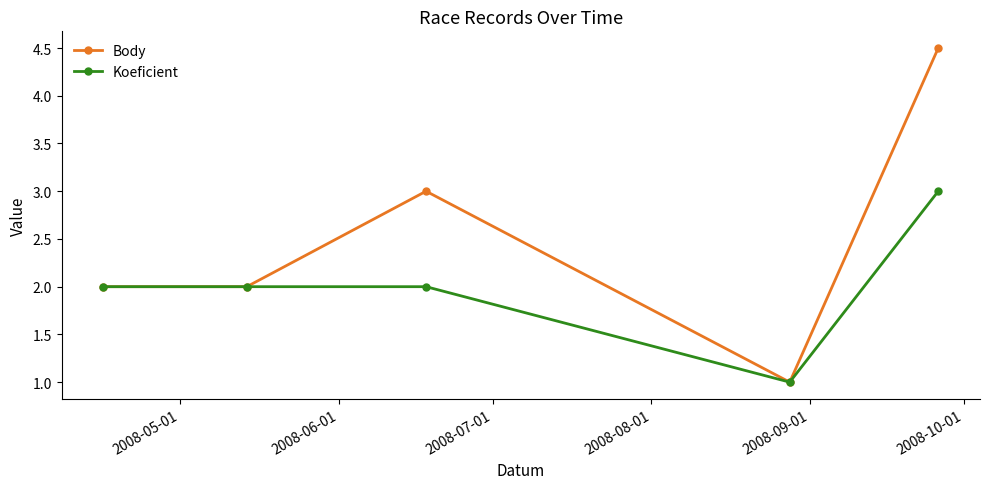

What is the highest value of the Koeficient series?

3.0